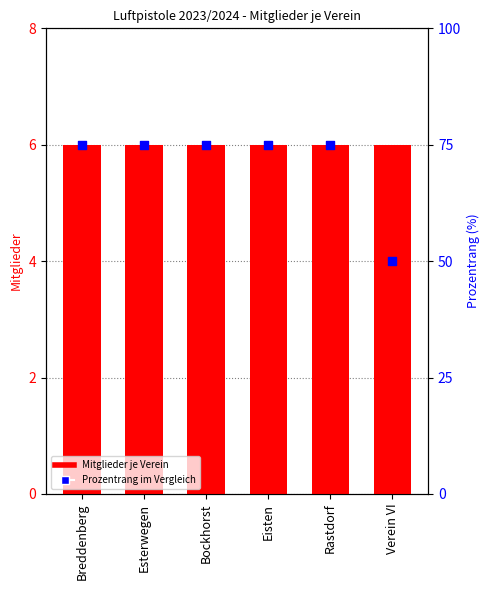

What is the total value across all series at Bockhorst?

81